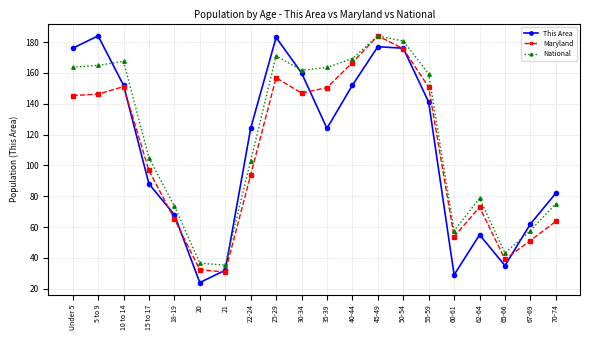

The value of National at 67-69 is 57.7. True or false?

True